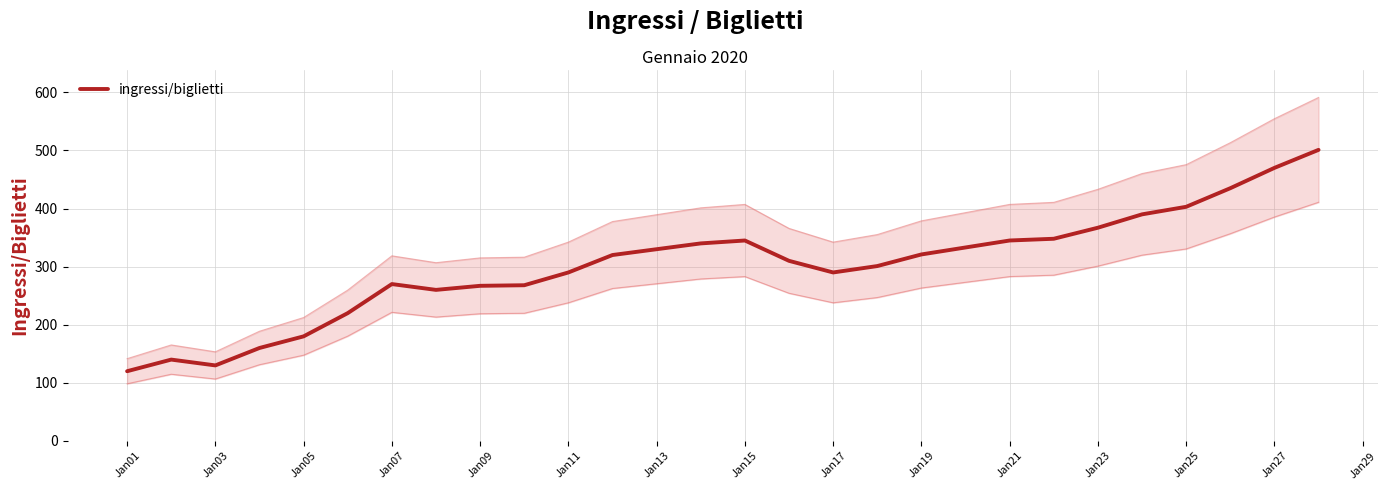

What is the sum of all values?

8454